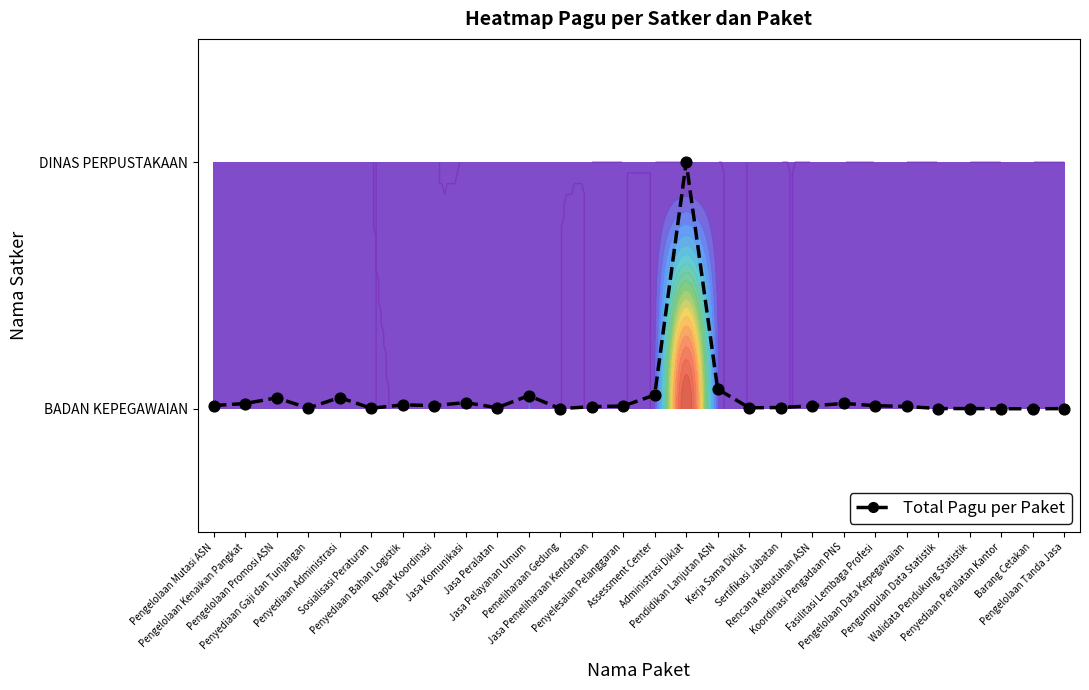

The value at Jasa Peralatan is 0.0. True or false?

False